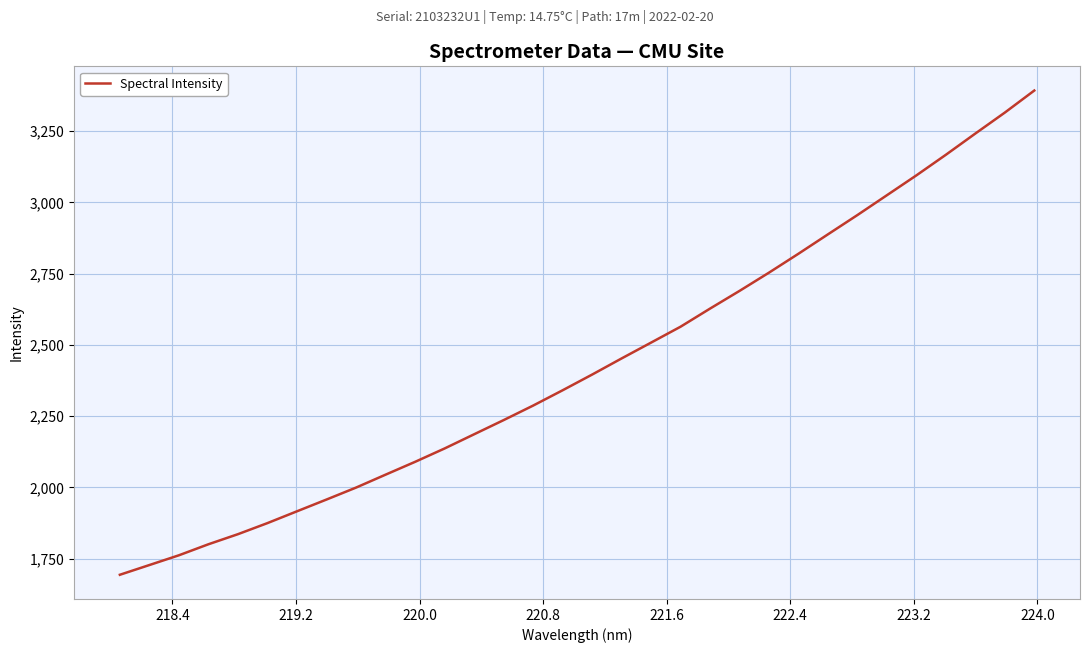

What is the greatest value displayed?

3392.1